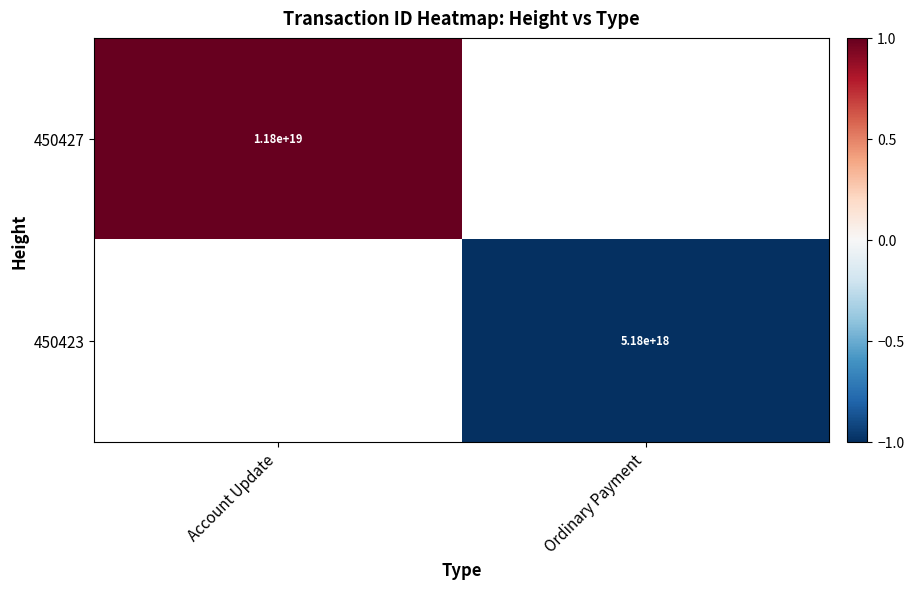

Is it true that 450427 equals 17577539259056156672 at Account Update?

False